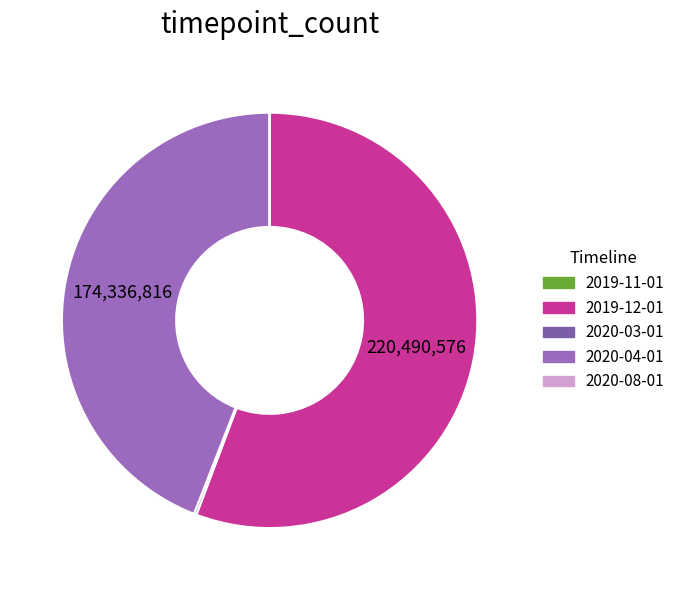

Which slice is the largest?

2019-12-01